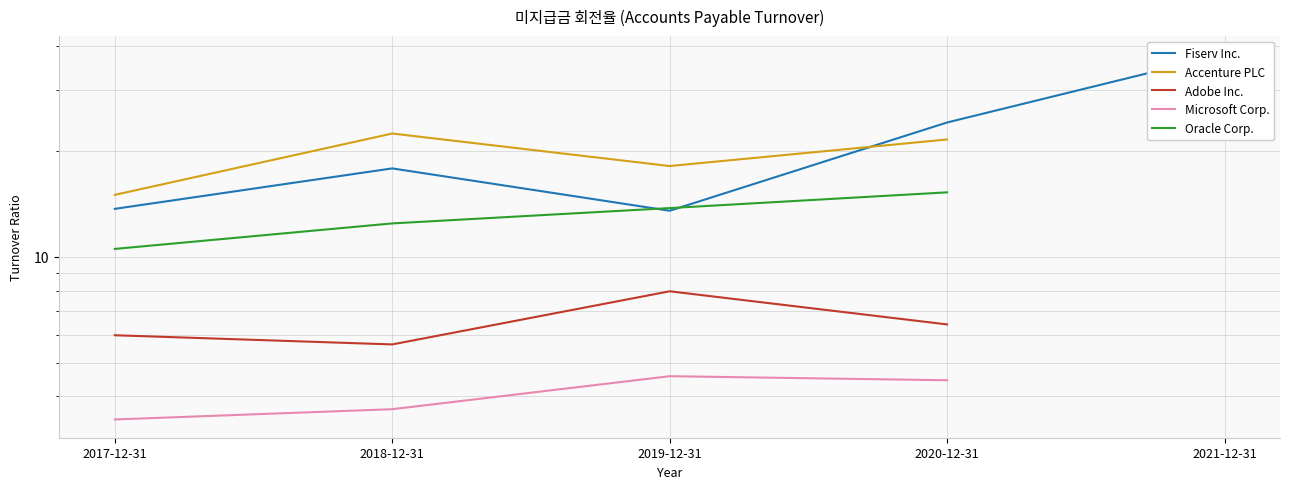

What is the total value across all series at 2020-12-31?

71.9